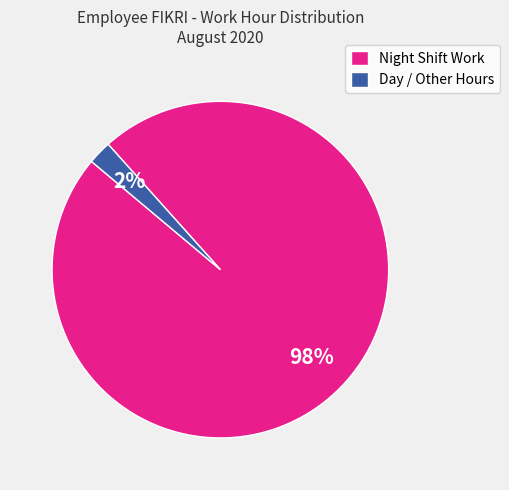

What is the largest slice in the pie chart?

Night Shift Work